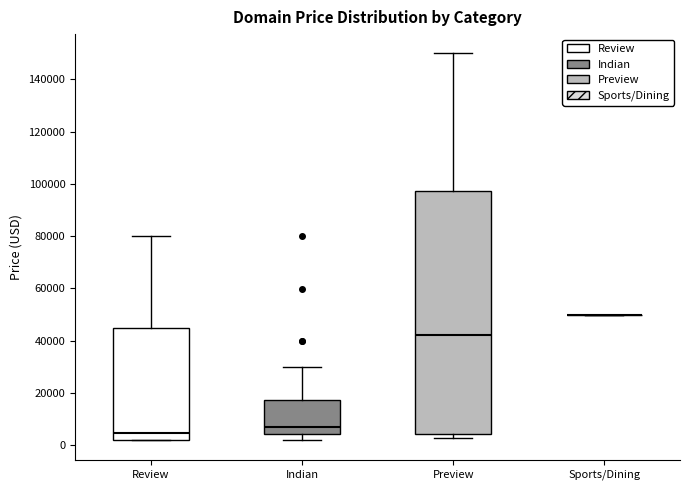

Where is the upper edge of the box for Review on the y-axis? The values are not printed on the chart, so give them approximately, as read against the axis.

44000